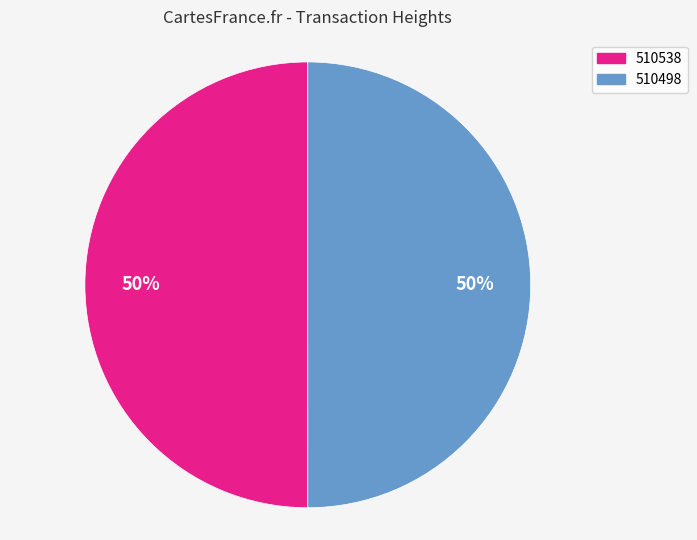

The 510538 slice represents 50% of the pie. True or false?

True